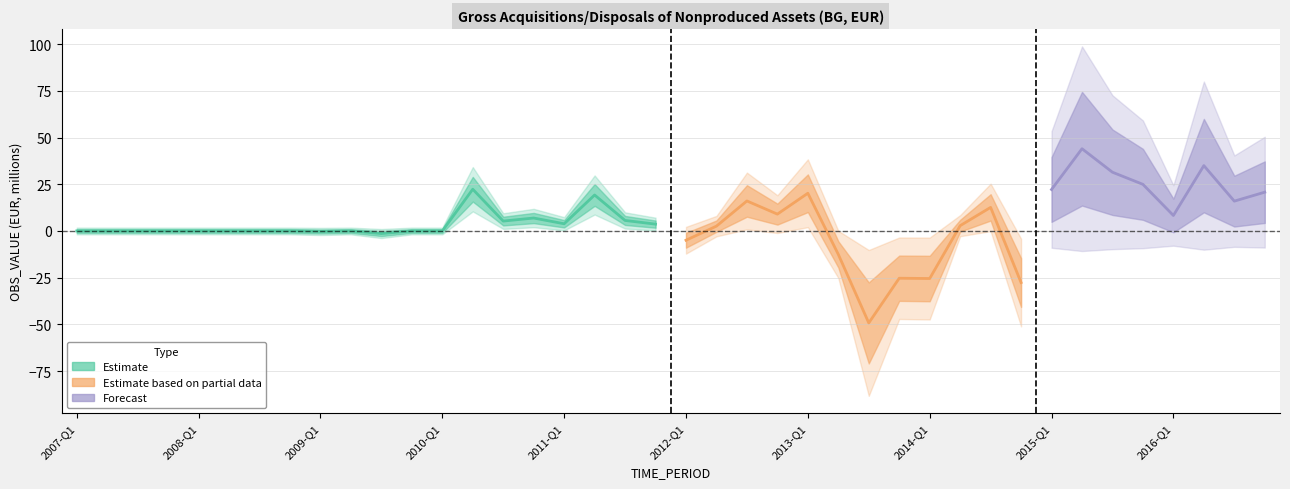

Is it true that the value at 2012-Q1 is -7.2?

False